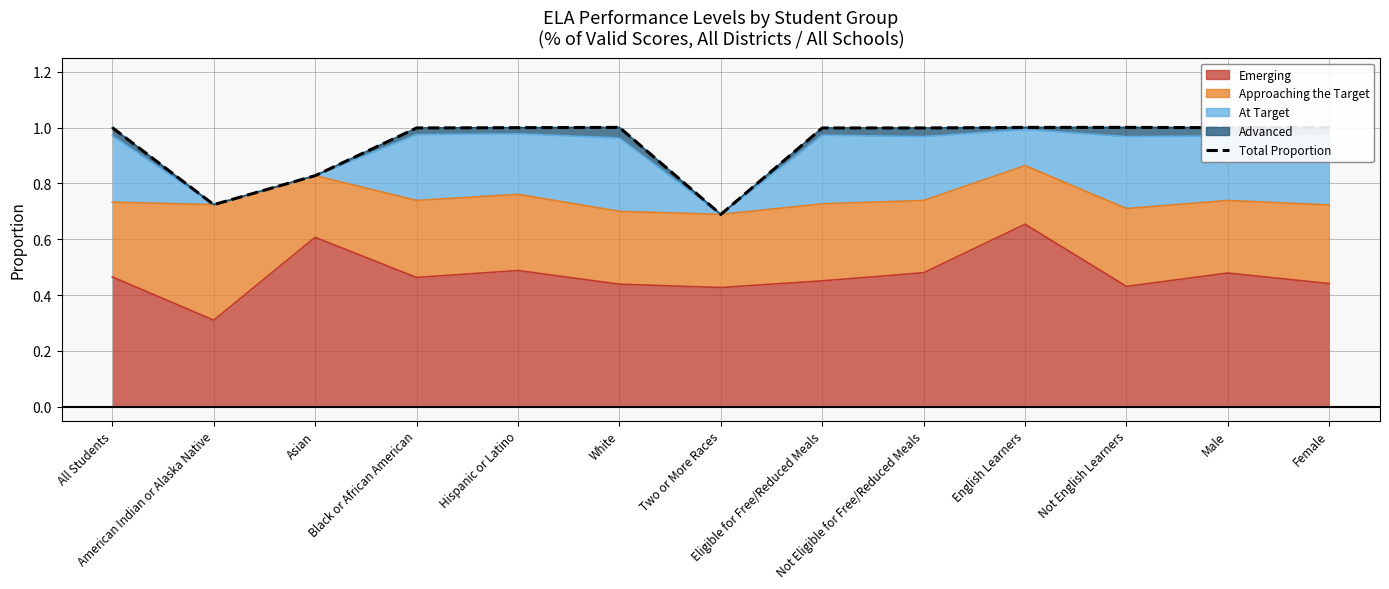

Reading left to right, what are all the values shown in this chart?

All Students=1.0	American Indian or Alaska Native=0.7	Asian=0.8	Black or African American=1.0	Hispanic or Latino=1.0	White=1.0	Two or More Races=0.7	Eligible for Free/Reduced Meals=1.0	Not Eligible for Free/Reduced Meals=1.0	English Learners=1.0	Not English Learners=1.0	Male=1.0	Female=1.0